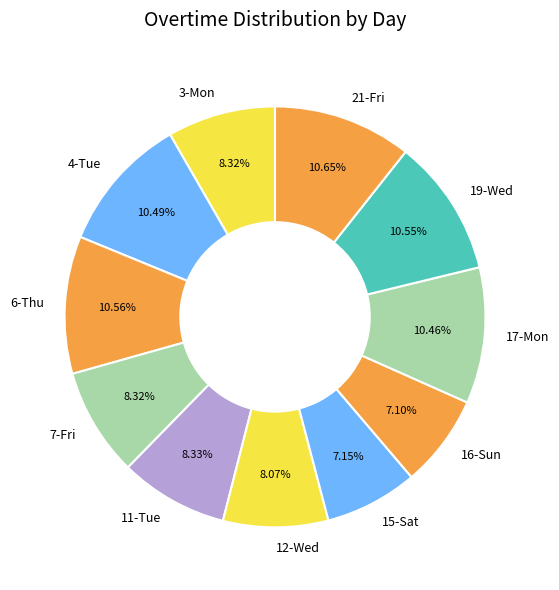

To the nearest percent, what is the combined percentage of 12-Wed and 6-Thu?

19%